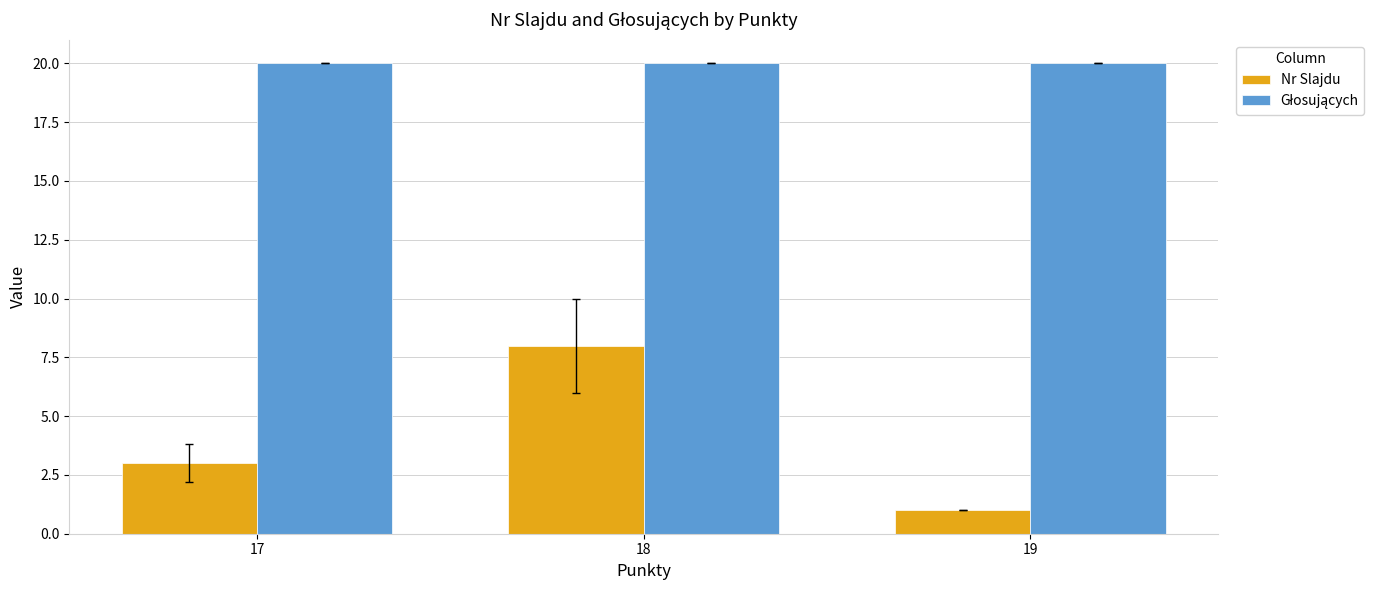

What is the difference between the Nr Slajdu values at 17 and 18?

5